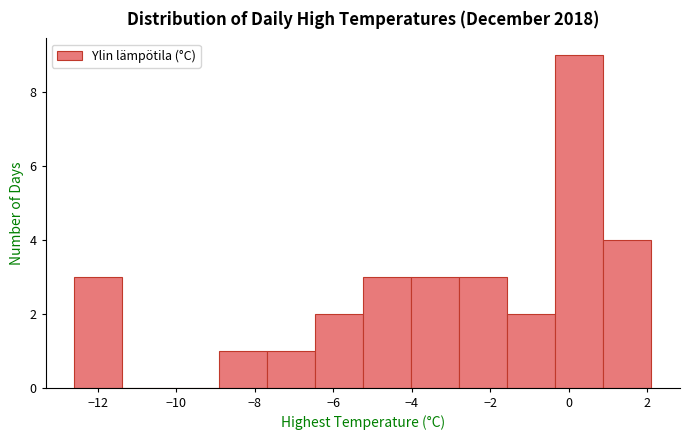

How tall is the bar that spans -5.2 to -4.0 on the x-axis? Neither the bar edges nor the heights are printed on the chart, so give them approximately, as read against the axes.

3